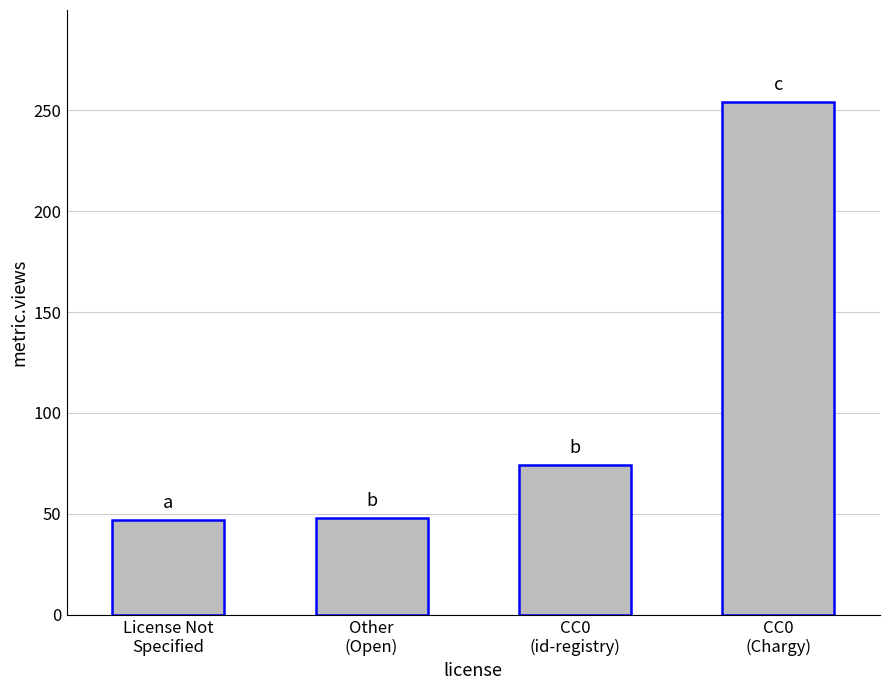

What is the difference between the second highest and second lowest values?

26